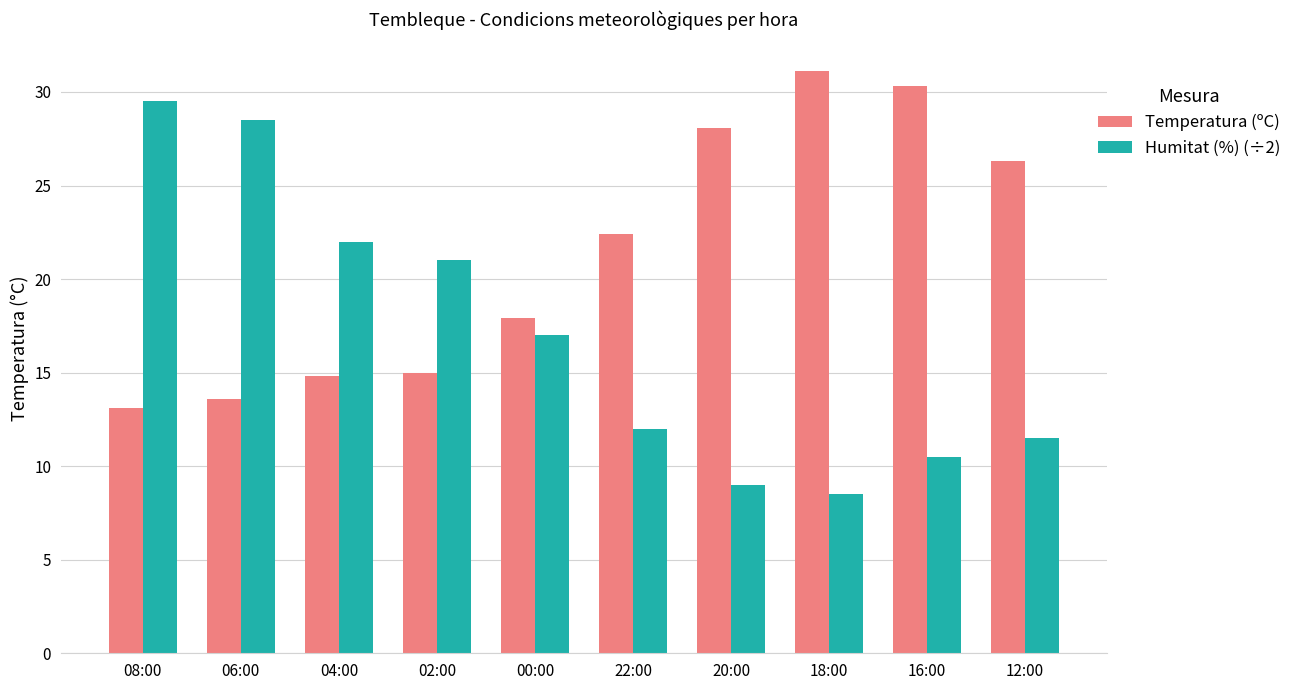

Reading right to left, list all the values displayed in this chart.

Temperatura (ºC): 26.3	30.3	31.1	28.1	22.4	17.9	15.0	14.8	13.6	13.1
Humitat (%) (÷2): 11.5	10.5	8.5	9.0	12.0	17.0	21.0	22.0	28.5	29.5